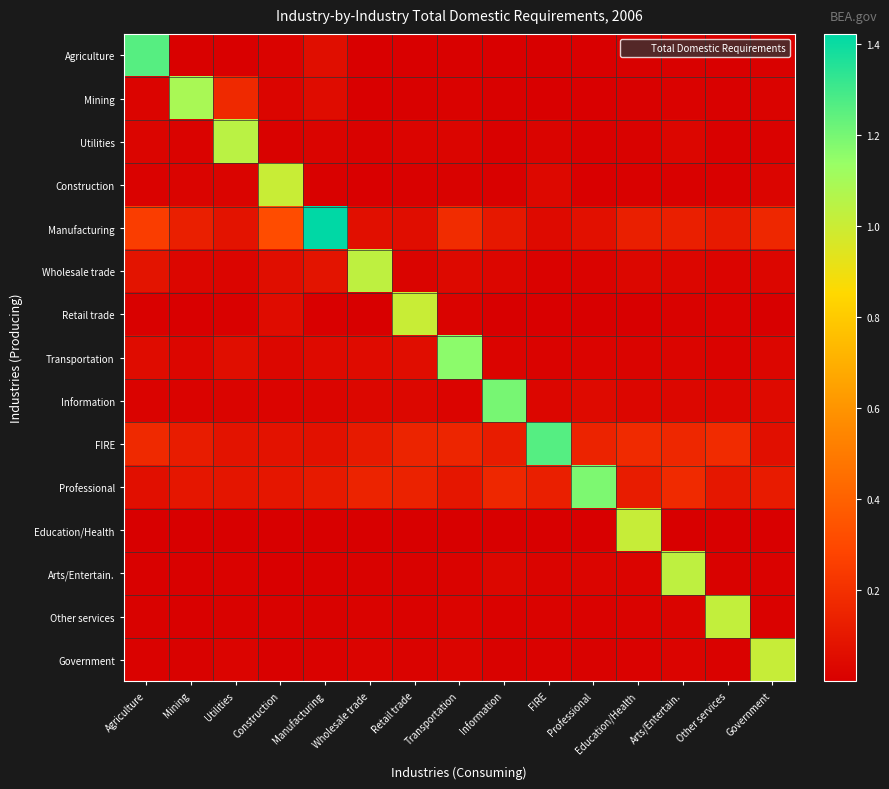

Reading right to left, transcribe all the data shown in this chart.

Agriculture: Government=0.0	Other services=0.0	Arts/Entertain.=0.0	Education/Health=0.0	Professional=0.0	FIRE=0.0	Information=0.0	Transportation=0.0	Retail trade=0.0	Wholesale trade=0.0	Manufacturing=0.1	Construction=0.0	Utilities=0.0	Mining=0.0	Agriculture=1.3
Mining: Government=0.0	Other services=0.0	Arts/Entertain.=0.0	Education/Health=0.0	Professional=0.0	FIRE=0.0	Information=0.0	Transportation=0.0	Retail trade=0.0	Wholesale trade=0.0	Manufacturing=0.1	Construction=0.0	Utilities=0.2	Mining=1.1	Agriculture=0.0
Utilities: Government=0.0	Other services=0.0	Arts/Entertain.=0.0	Education/Health=0.0	Professional=0.0	FIRE=0.0	Information=0.0	Transportation=0.0	Retail trade=0.0	Wholesale trade=0.0	Manufacturing=0.0	Construction=0.0	Utilities=1.0	Mining=0.0	Agriculture=0.0
Construction: Government=0.0	Other services=0.0	Arts/Entertain.=0.0	Education/Health=0.0	Professional=0.0	FIRE=0.0	Information=0.0	Transportation=0.0	Retail trade=0.0	Wholesale trade=0.0	Manufacturing=0.0	Construction=1.0	Utilities=0.0	Mining=0.0	Agriculture=0.0
Manufacturing: Government=0.2	Other services=0.1	Arts/Entertain.=0.1	Education/Health=0.1	Professional=0.1	FIRE=0.0	Information=0.1	Transportation=0.2	Retail trade=0.1	Wholesale trade=0.1	Manufacturing=1.4	Construction=0.3	Utilities=0.1	Mining=0.1	Agriculture=0.3
Wholesale trade: Government=0.0	Other services=0.0	Arts/Entertain.=0.0	Education/Health=0.0	Professional=0.0	FIRE=0.0	Information=0.0	Transportation=0.0	Retail trade=0.0	Wholesale trade=1.0	Manufacturing=0.1	Construction=0.1	Utilities=0.0	Mining=0.0	Agriculture=0.1
Retail trade: Government=0.0	Other services=0.0	Arts/Entertain.=0.0	Education/Health=0.0	Professional=0.0	FIRE=0.0	Information=0.0	Transportation=0.0	Retail trade=1.0	Wholesale trade=0.0	Manufacturing=0.0	Construction=0.1	Utilities=0.0	Mining=0.0	Agriculture=0.0
Transportation: Government=0.0	Other services=0.0	Arts/Entertain.=0.0	Education/Health=0.0	Professional=0.0	FIRE=0.0	Information=0.0	Transportation=1.2	Retail trade=0.1	Wholesale trade=0.0	Manufacturing=0.0	Construction=0.0	Utilities=0.1	Mining=0.0	Agriculture=0.1
Information: Government=0.0	Other services=0.0	Arts/Entertain.=0.0	Education/Health=0.0	Professional=0.0	FIRE=0.0	Information=1.2	Transportation=0.0	Retail trade=0.0	Wholesale trade=0.0	Manufacturing=0.0	Construction=0.0	Utilities=0.0	Mining=0.0	Agriculture=0.0
FIRE: Government=0.1	Other services=0.2	Arts/Entertain.=0.2	Education/Health=0.2	Professional=0.1	FIRE=1.3	Information=0.1	Transportation=0.2	Retail trade=0.2	Wholesale trade=0.1	Manufacturing=0.1	Construction=0.1	Utilities=0.1	Mining=0.1	Agriculture=0.2
Professional: Government=0.1	Other services=0.1	Arts/Entertain.=0.2	Education/Health=0.1	Professional=1.2	FIRE=0.1	Information=0.2	Transportation=0.1	Retail trade=0.1	Wholesale trade=0.1	Manufacturing=0.1	Construction=0.1	Utilities=0.1	Mining=0.1	Agriculture=0.1
Education/Health: Government=0.0	Other services=0.0	Arts/Entertain.=0.0	Education/Health=1.0	Professional=0.0	FIRE=0.0	Information=0.0	Transportation=0.0	Retail trade=0.0	Wholesale trade=0.0	Manufacturing=0.0	Construction=0.0	Utilities=0.0	Mining=0.0	Agriculture=0.0
Arts/Entertain.: Government=0.0	Other services=0.0	Arts/Entertain.=1.0	Education/Health=0.0	Professional=0.0	FIRE=0.0	Information=0.0	Transportation=0.0	Retail trade=0.0	Wholesale trade=0.0	Manufacturing=0.0	Construction=0.0	Utilities=0.0	Mining=0.0	Agriculture=0.0
Other services: Government=0.0	Other services=1.0	Arts/Entertain.=0.0	Education/Health=0.0	Professional=0.0	FIRE=0.0	Information=0.0	Transportation=0.0	Retail trade=0.0	Wholesale trade=0.0	Manufacturing=0.0	Construction=0.0	Utilities=0.0	Mining=0.0	Agriculture=0.0
Government: Government=1.0	Other services=0.0	Arts/Entertain.=0.0	Education/Health=0.0	Professional=0.0	FIRE=0.0	Information=0.0	Transportation=0.0	Retail trade=0.0	Wholesale trade=0.0	Manufacturing=0.0	Construction=0.0	Utilities=0.0	Mining=0.0	Agriculture=0.0